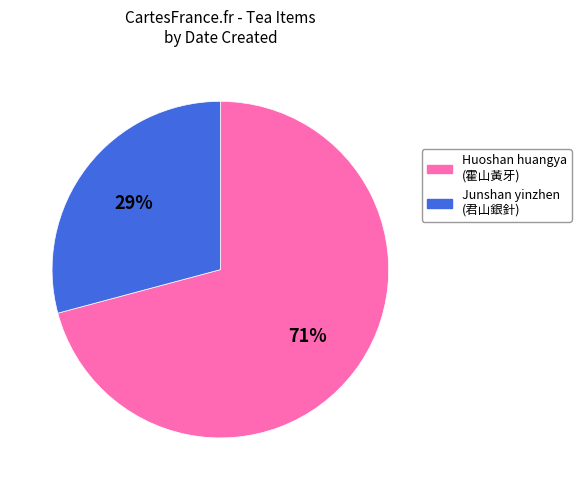

Is Huoshan huangya (霍山黃牙) the majority of the pie?

Yes